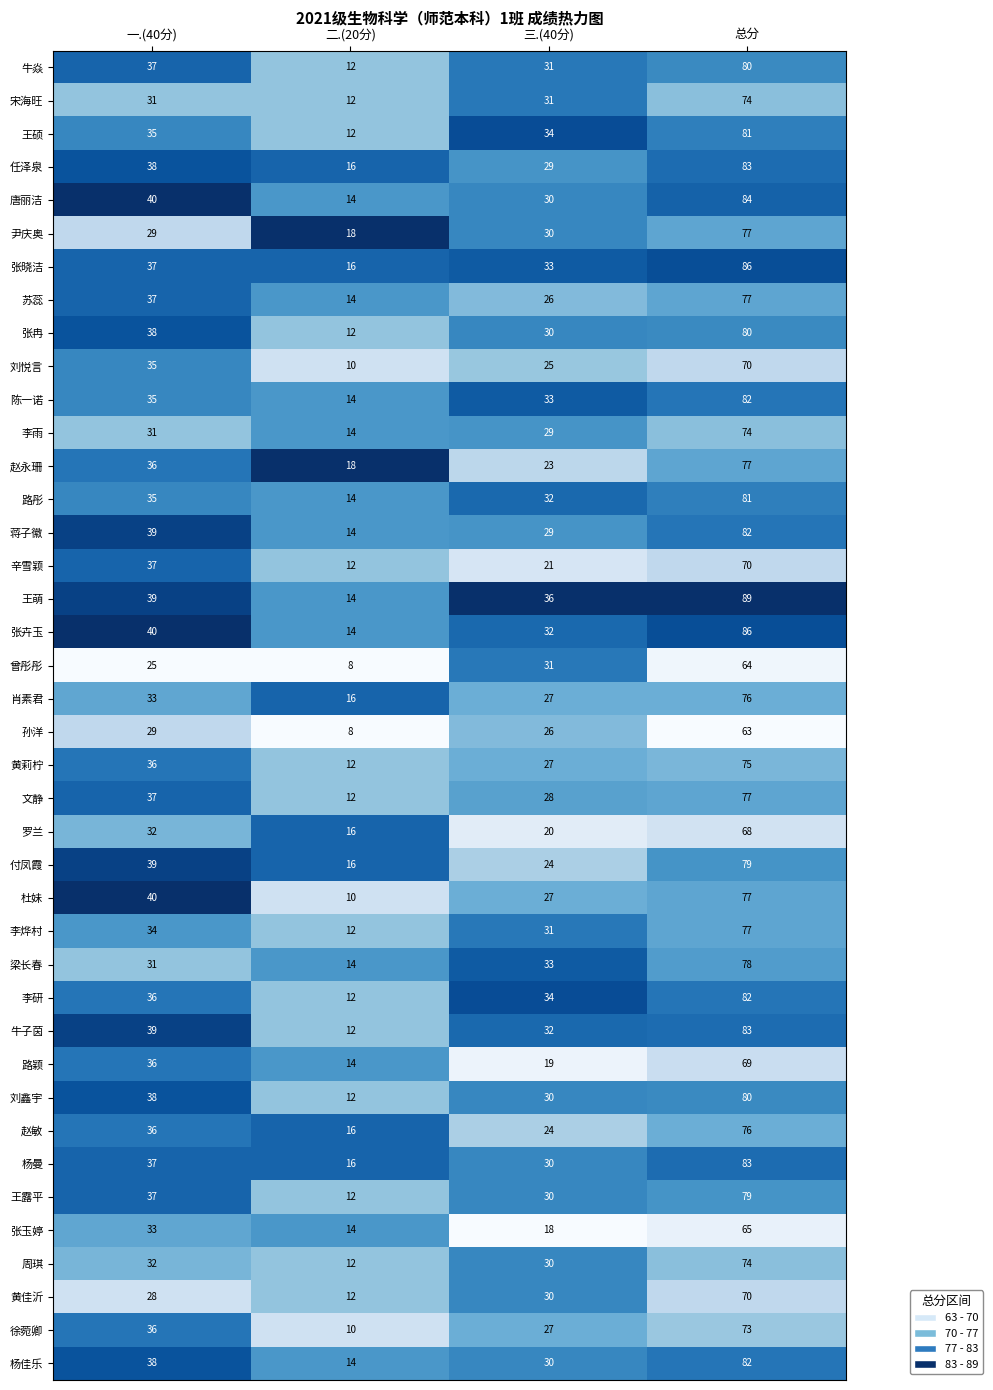

How many data points does each series have?

4